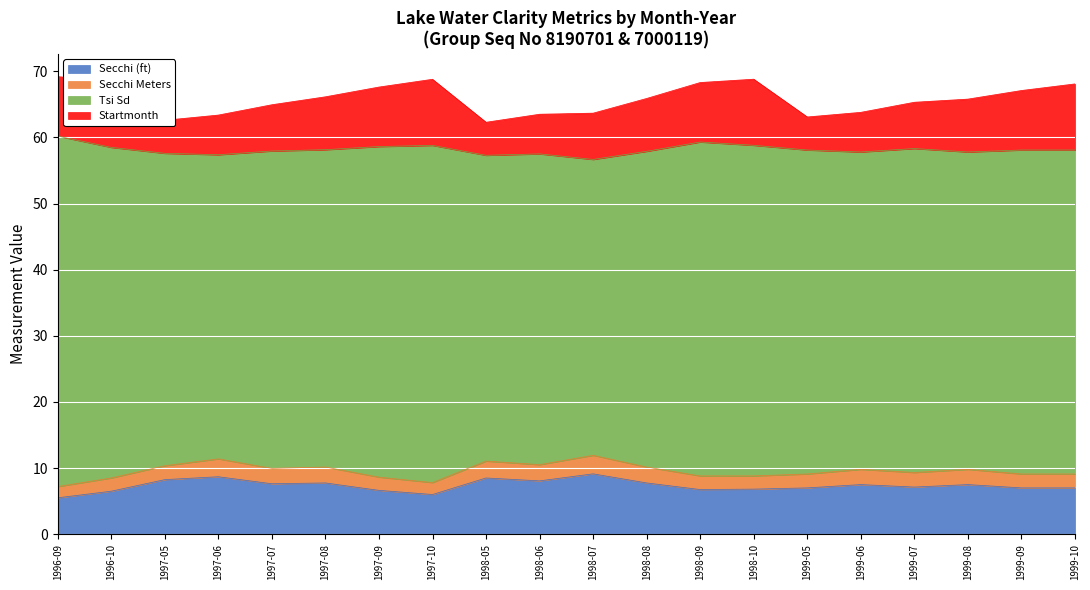

What is the maximum value for Secchi (ft)?

9.1